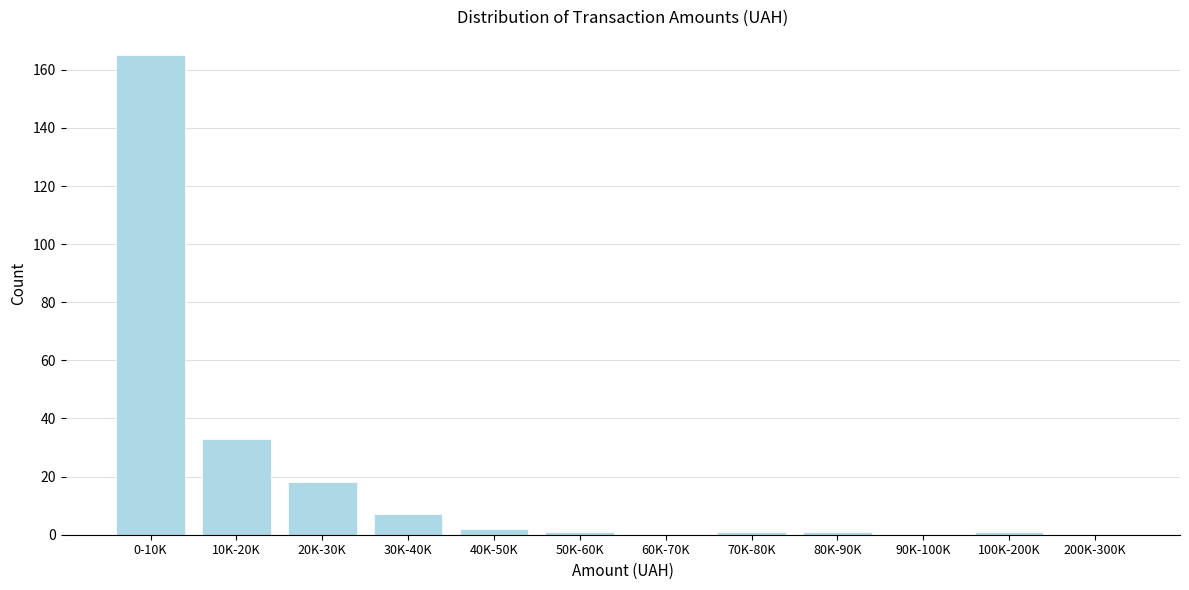

Reading right to left, what are all the values shown in this chart?

200K-300K=0	100K-200K=1	90K-100K=0	80K-90K=1	70K-80K=1	60K-70K=0	50K-60K=1	40K-50K=2	30K-40K=7	20K-30K=18	10K-20K=33	0-10K=165